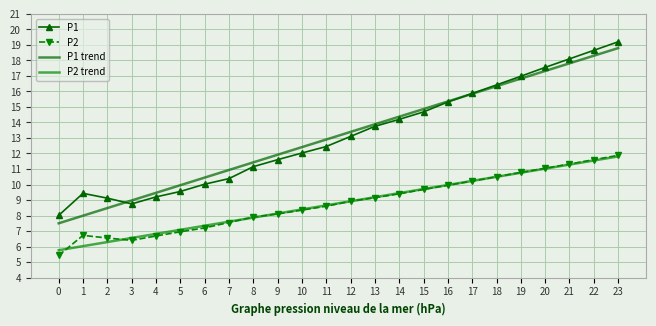

Rank the series by their maximum value, from highest to lowest.

P1, P1 trend, P2, P2 trend